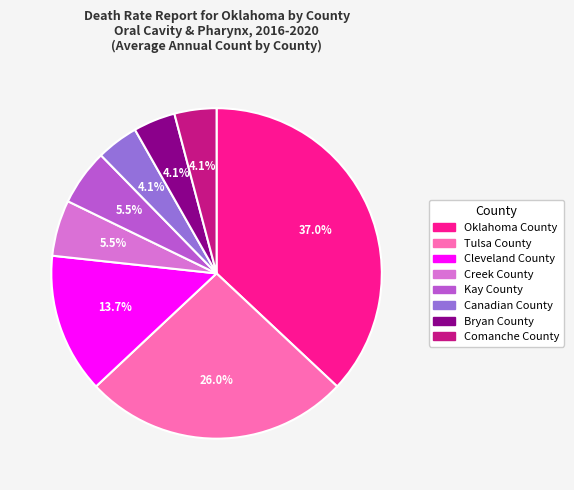

What portion of the pie excludes Canadian County?

95.9%